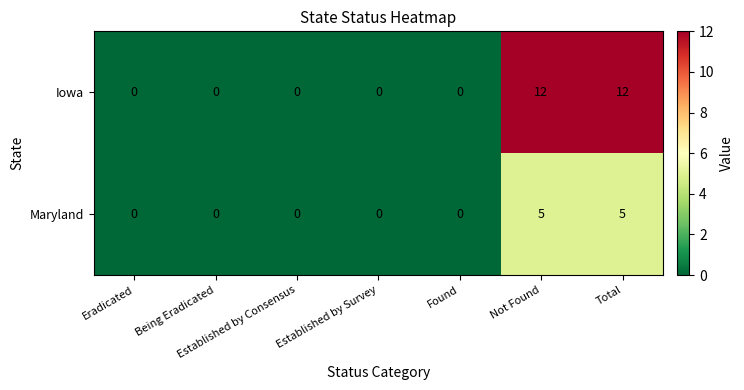

Which series has the largest range (max minus min)?

Iowa